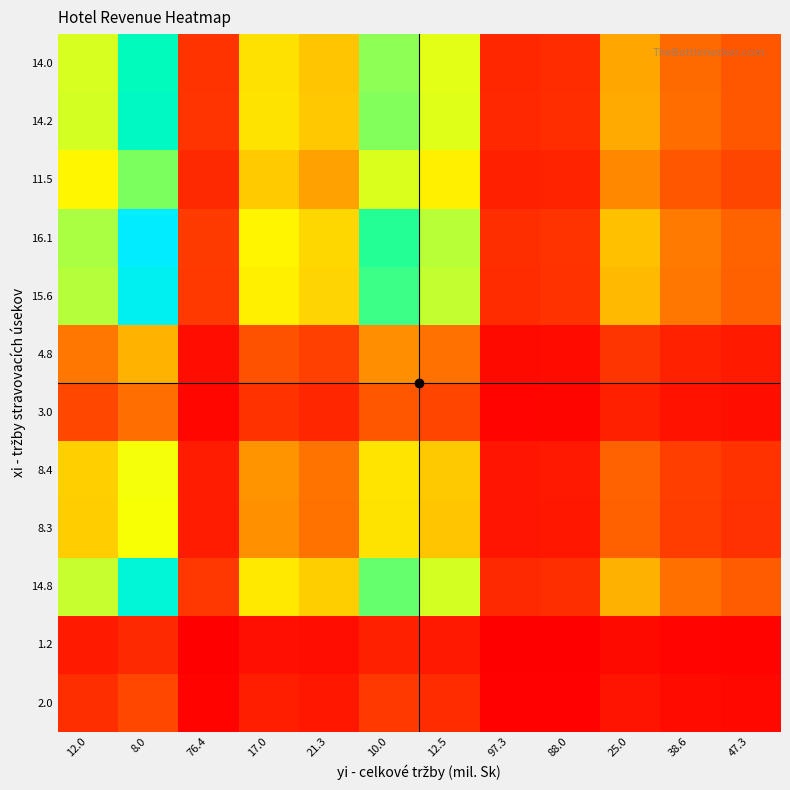

What is the difference between the highest and lowest values at 8.0?

186.2